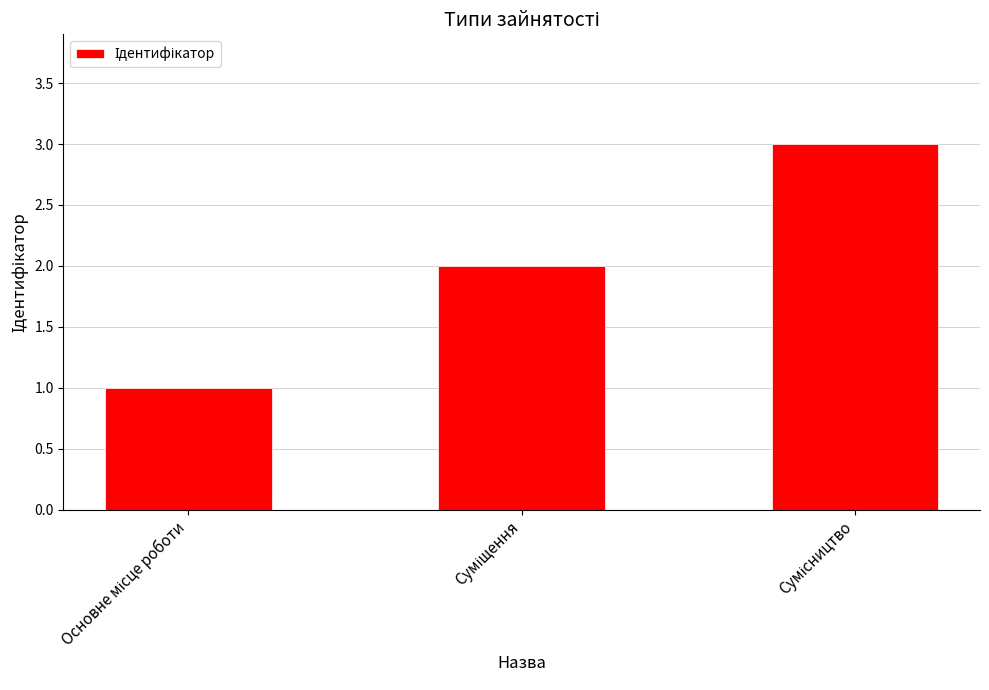

What is the sum of all values?

6